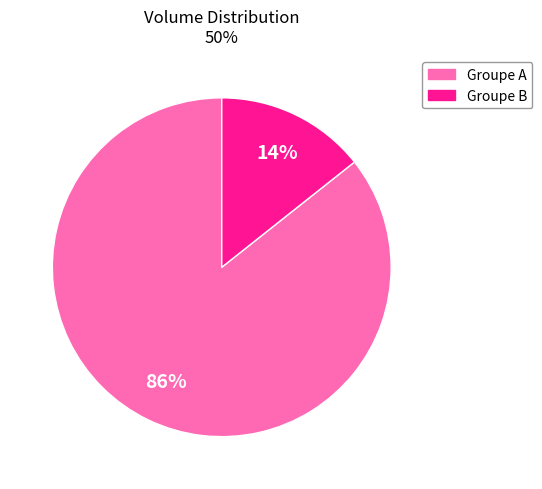

To the nearest percent, what is the average slice percentage?

50%